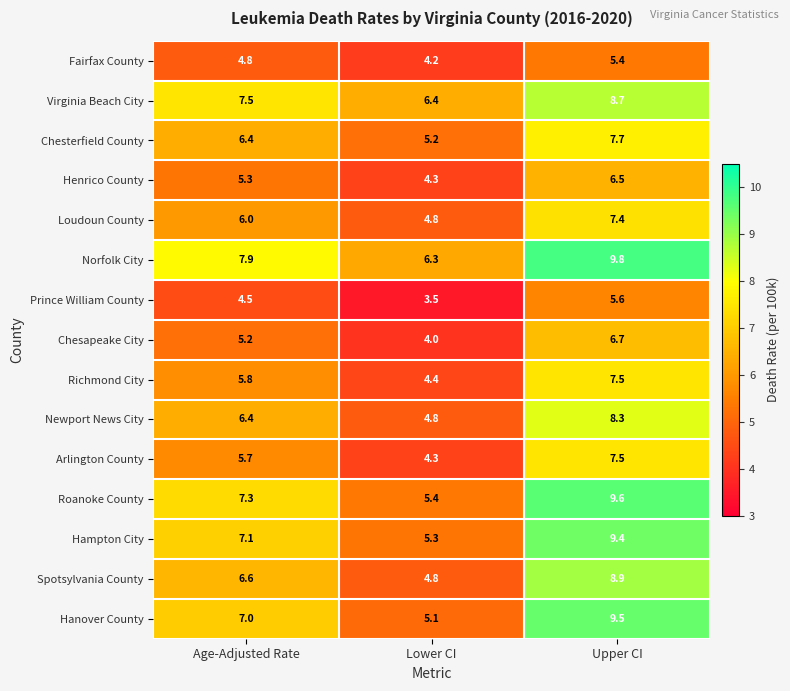

Which label corresponds to the smallest value in the chart?

Lower CI